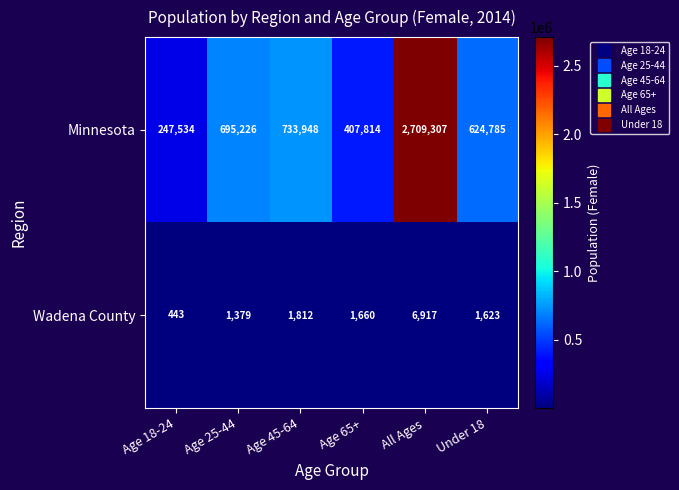

Reading left to right, extract all data points from this chart.

Minnesota: 247534	695226	733948	407814	2709307	624785
Wadena County: 443	1379	1812	1660	6917	1623